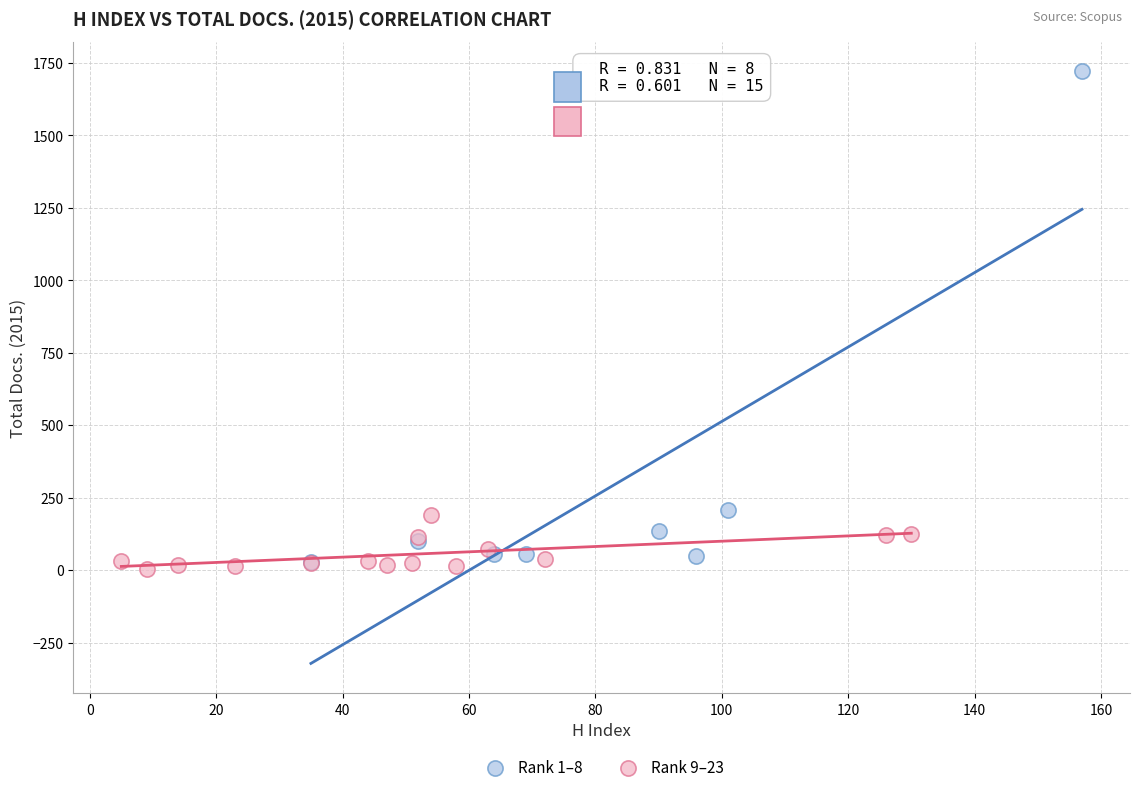

What are all the series names shown in the legend?

Rank 1–8, Rank 9–23